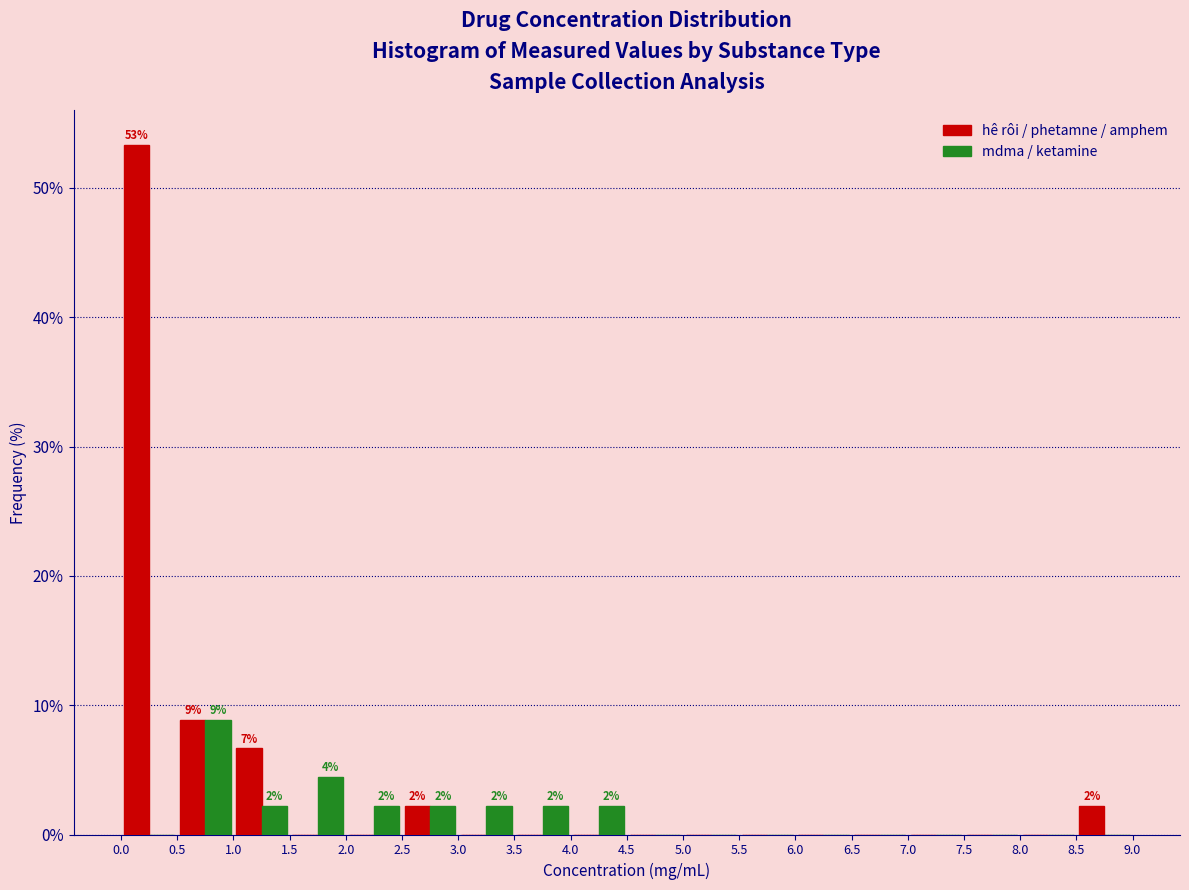

In the mdma / ketamine series, which range on the x-axis has the tallest bar?

0.5 to 1.0